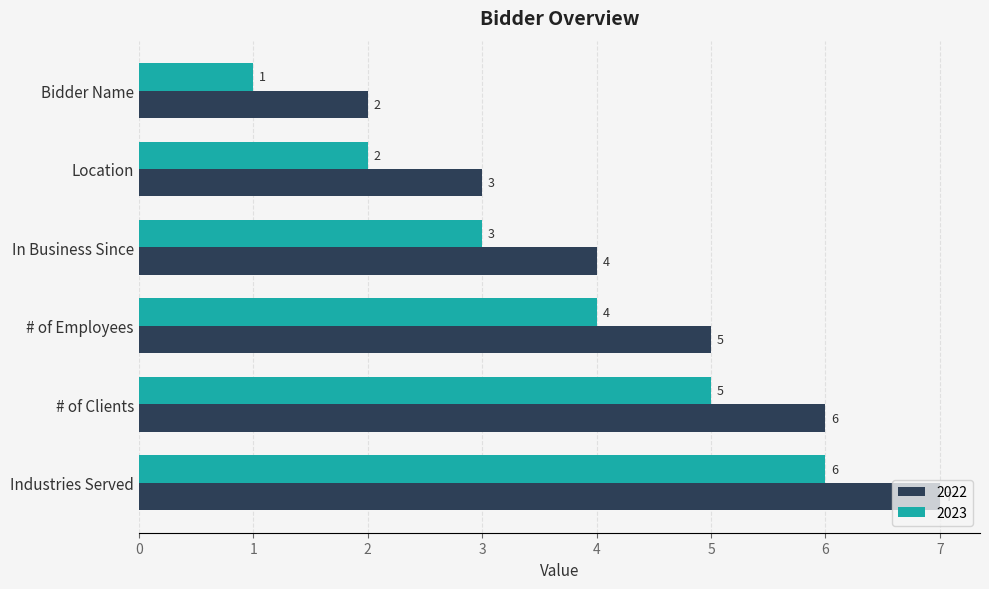

List the labels in order of 2023 value, smallest first.

Bidder Name, Location, In Business Since, # of Employees, # of Clients, Industries Served